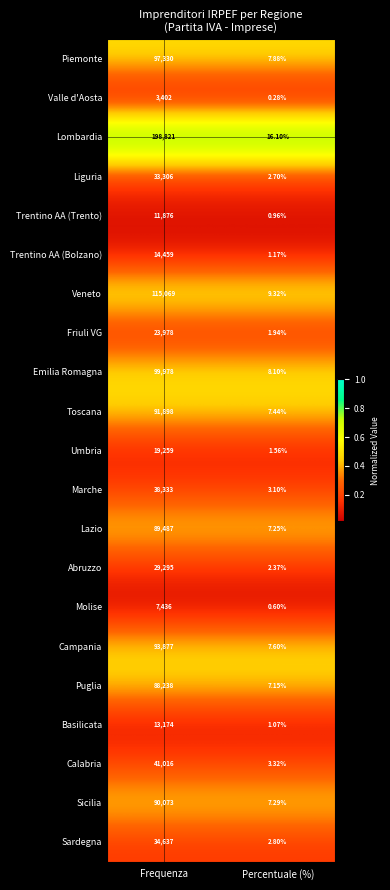

Which series has the largest total across all categories?

Lombardia